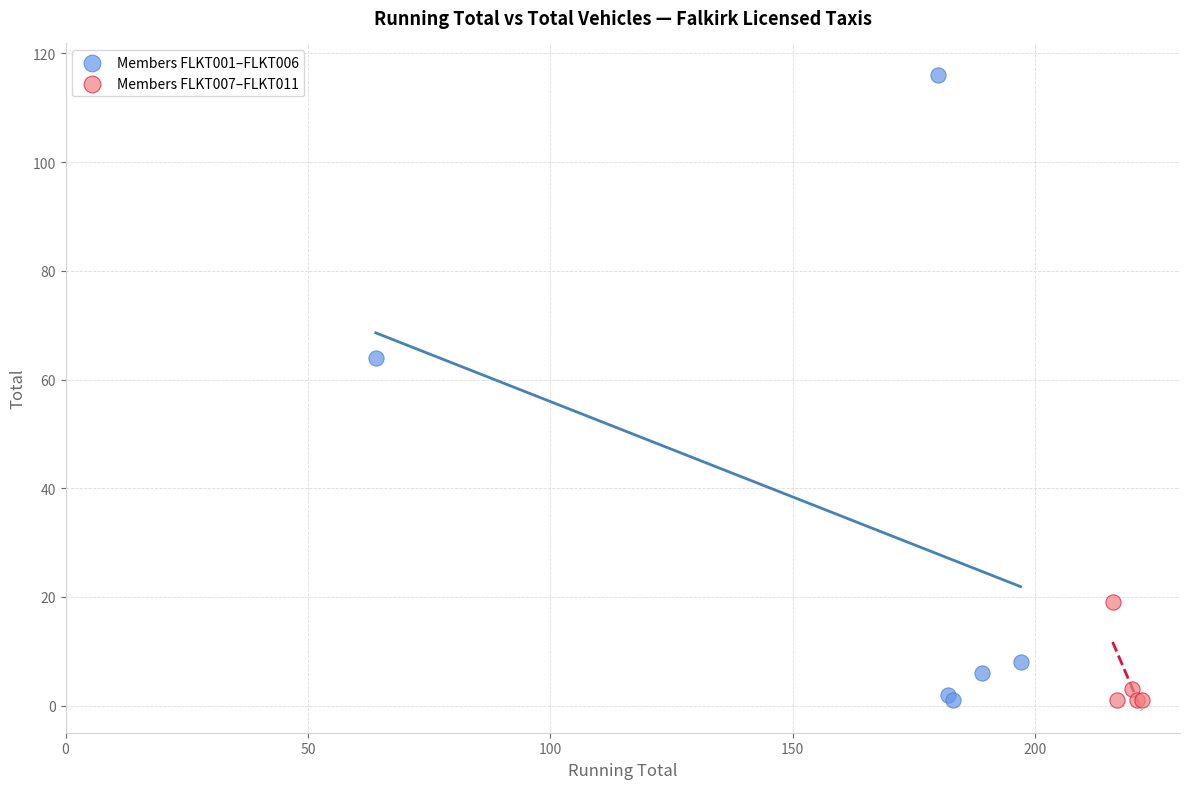

Which series has the widest spread of Y values?

Members FLKT001–FLKT006